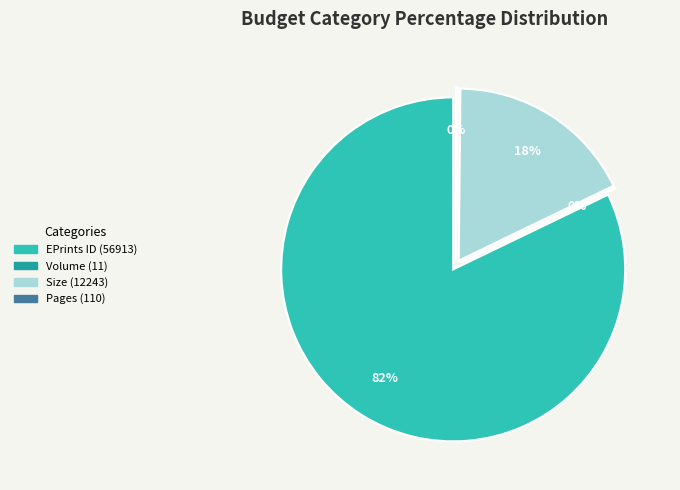

How many segments does this pie chart have?

4